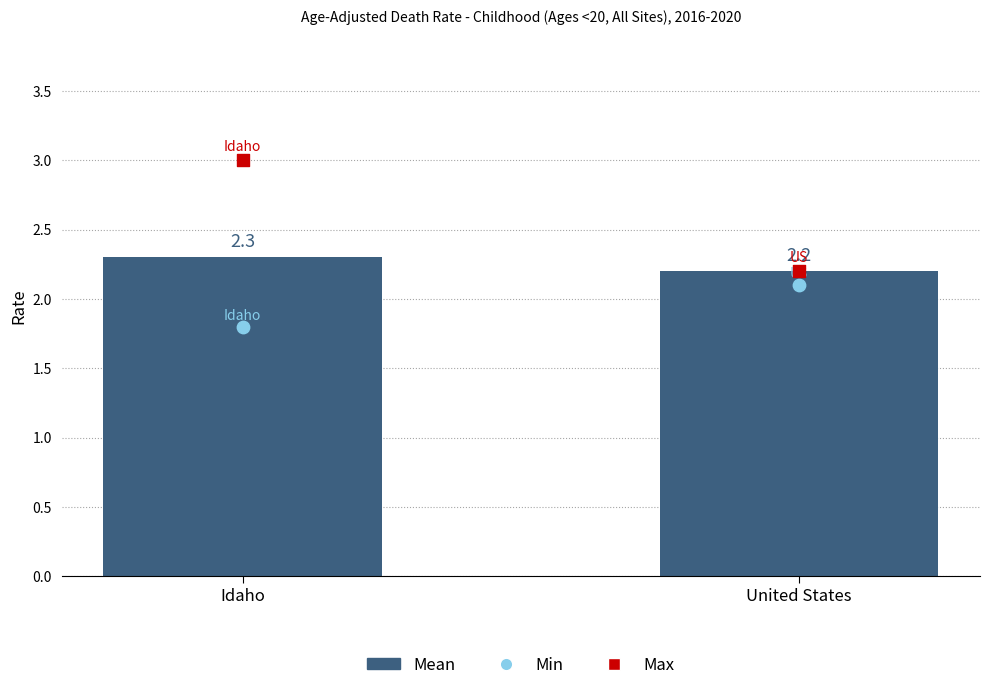

Is the value of Min at United States greater than the value of Mean at Idaho?

No